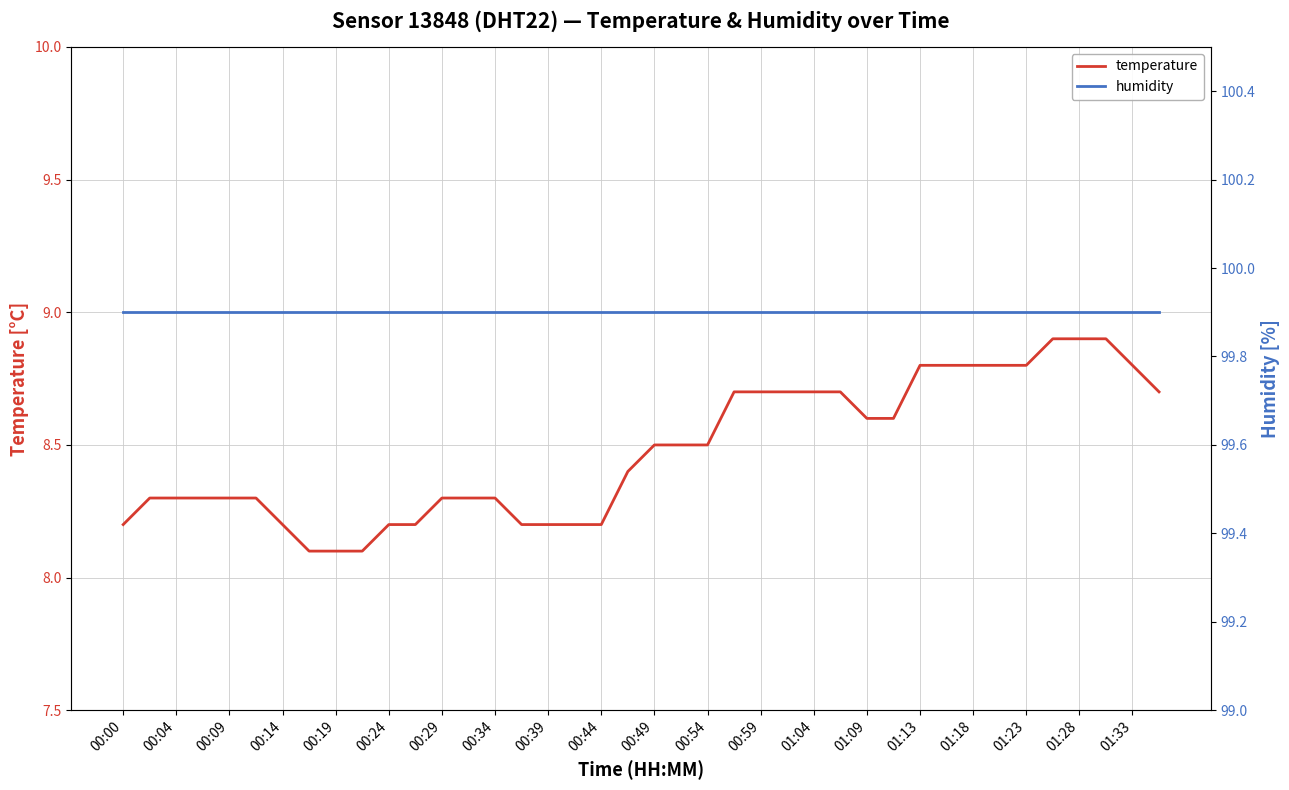

Rank the series by their maximum value, from highest to lowest.

humidity, temperature